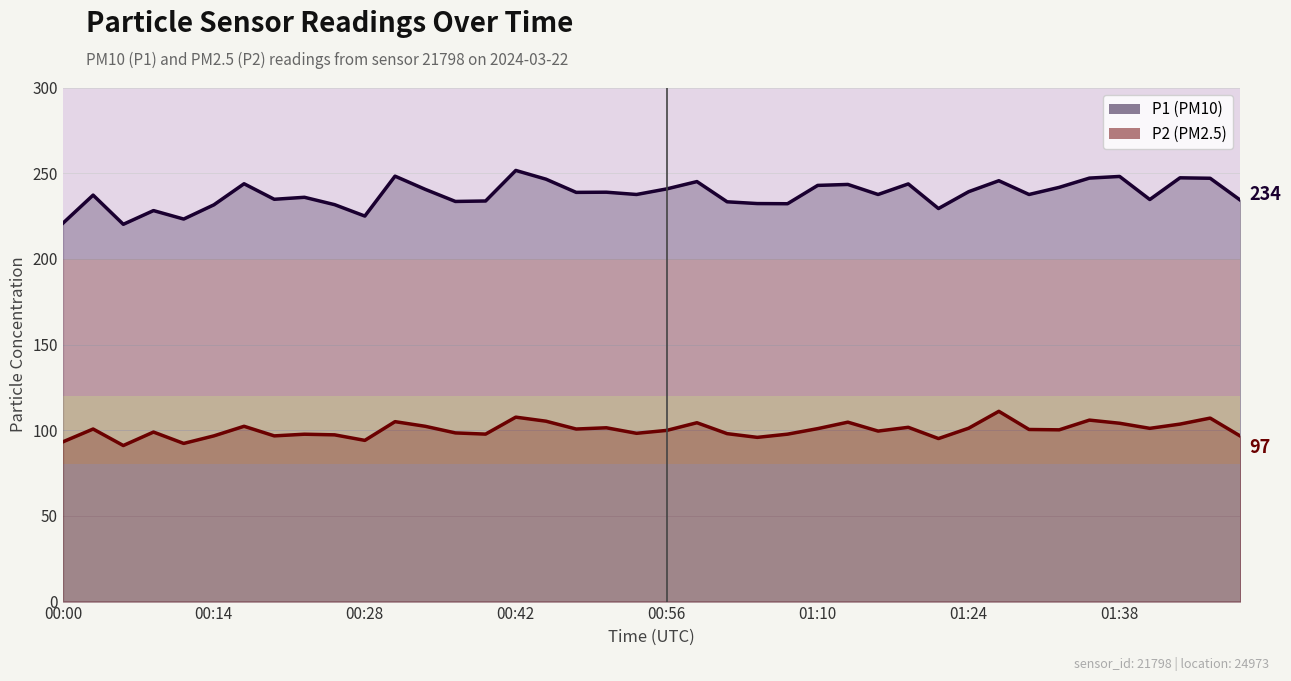

True or false: P2 (PM2.5) line and P1 (PM10) line intersect in this chart.

False